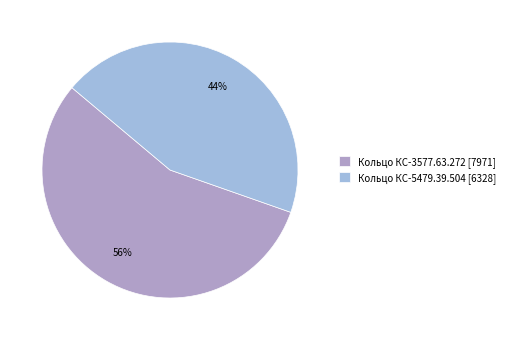

To the nearest percent, what is the average slice percentage?

50%